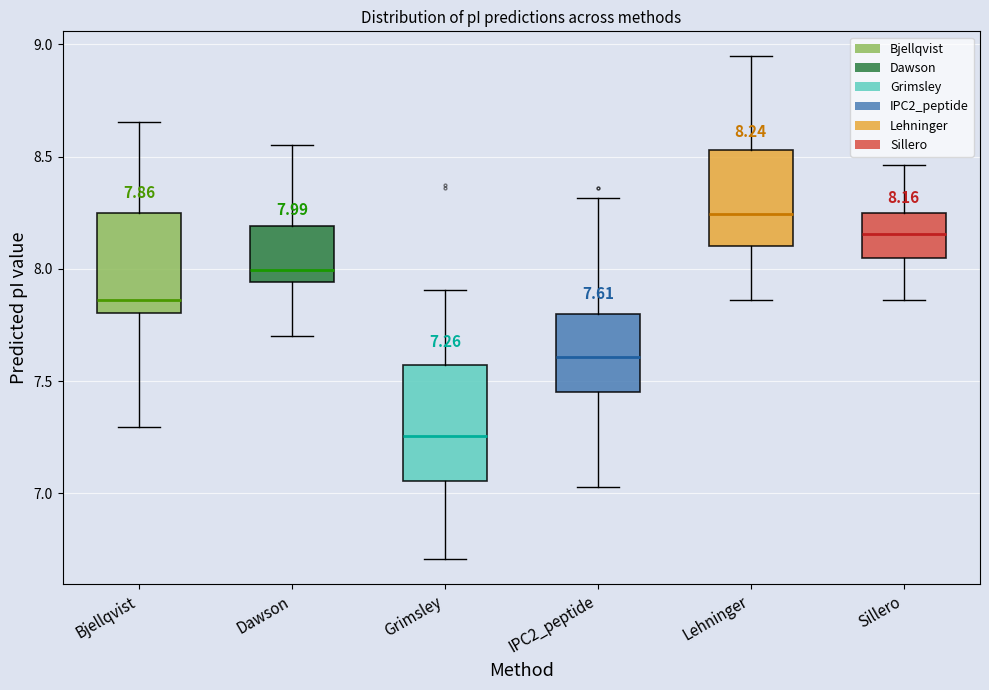

Comparing the boxes themselves (not the whiskers), which one is the tallest?

Grimsley